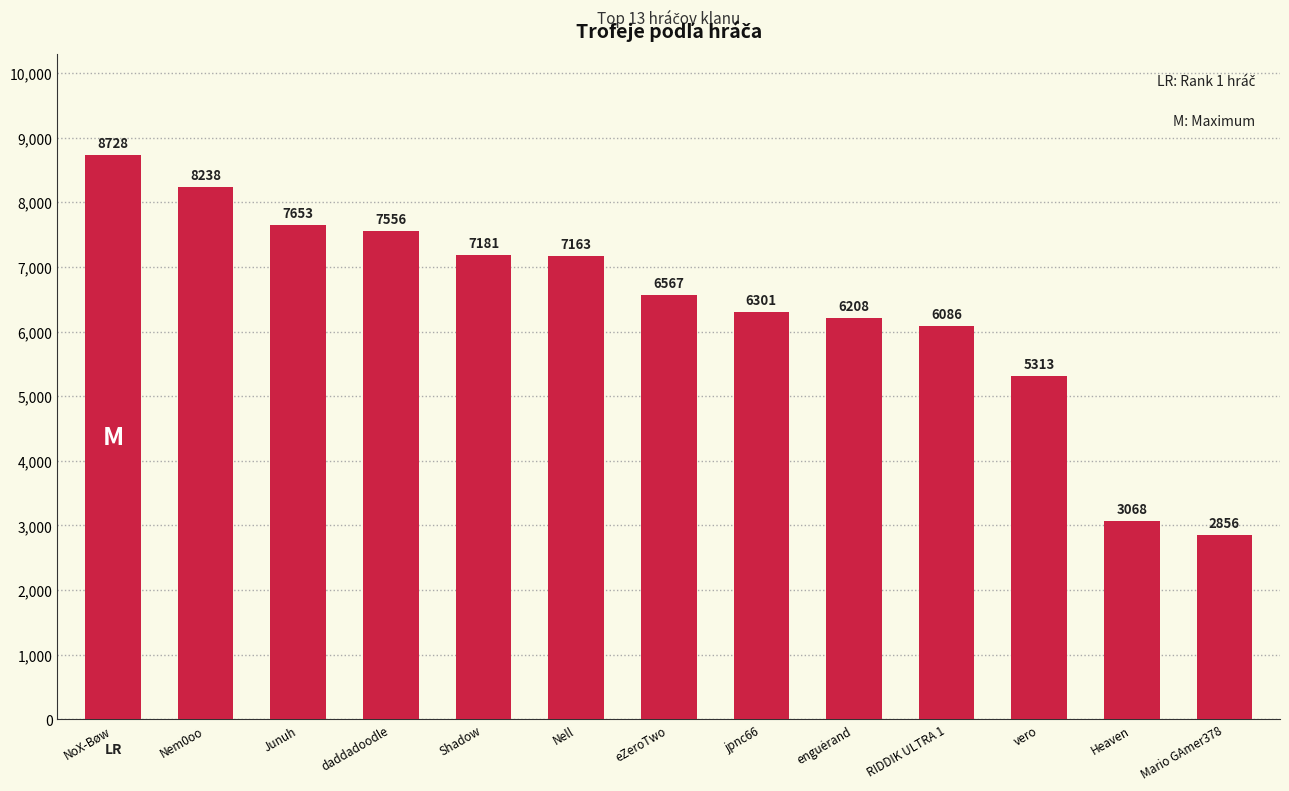

What is the difference between the values at Shadow and Junuh?

472